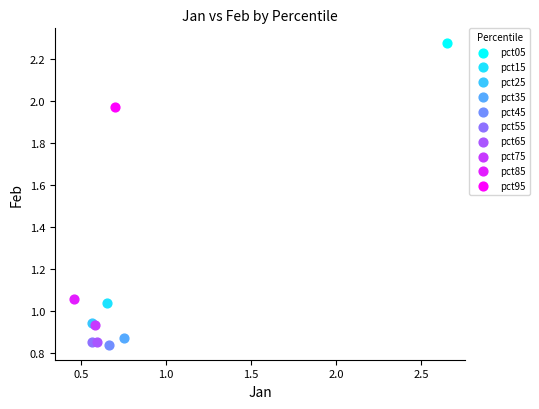

What are all the series names shown in the legend?

pct05, pct15, pct25, pct35, pct45, pct55, pct65, pct75, pct85, pct95